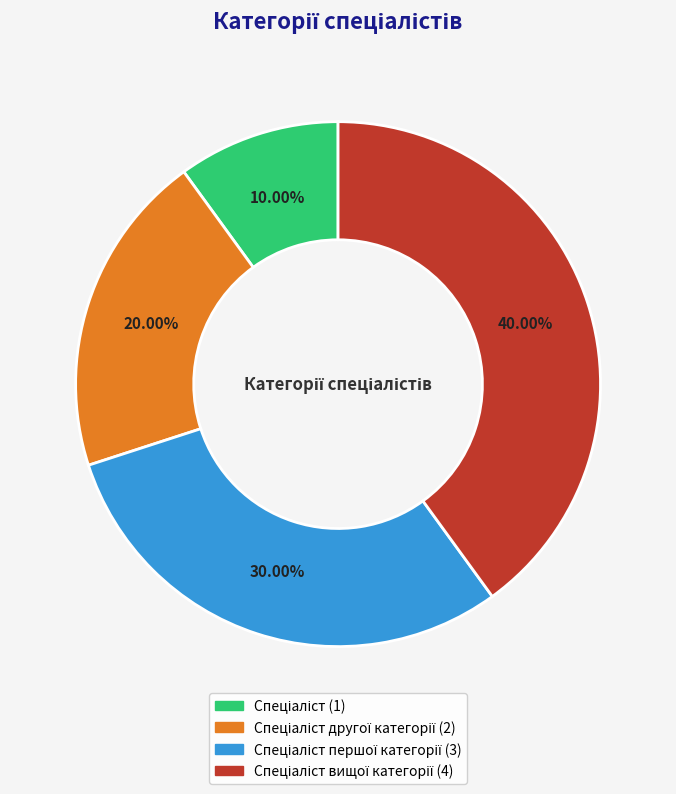

Is there any slice that represents more than half of the pie?

No